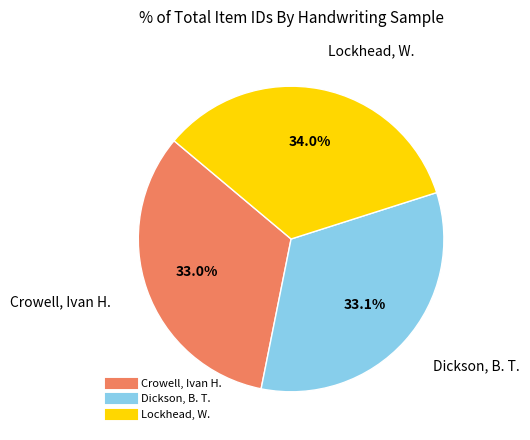

How many segments does this pie chart have?

3